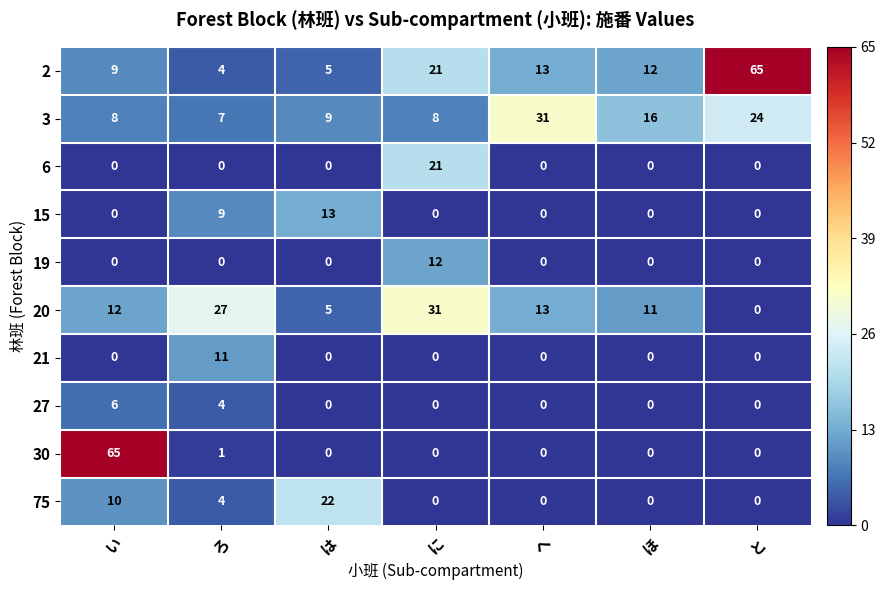

The value of 6 at は is -7. True or false?

False